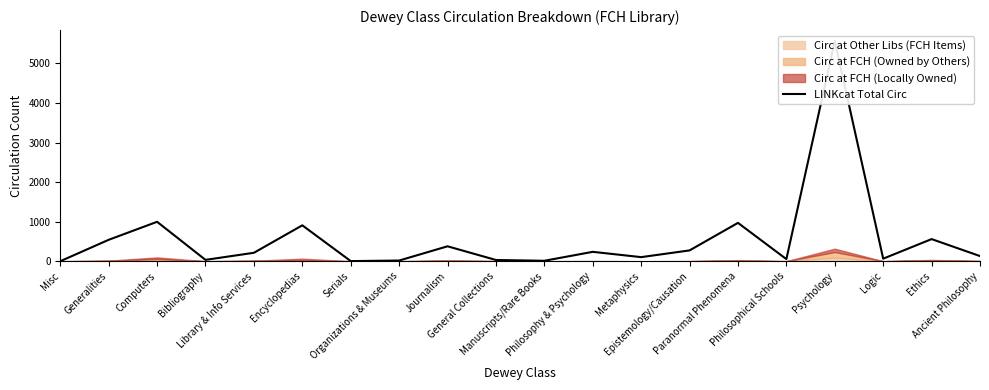

What is the label of the 14th point from the left?

Epistemology/Causation